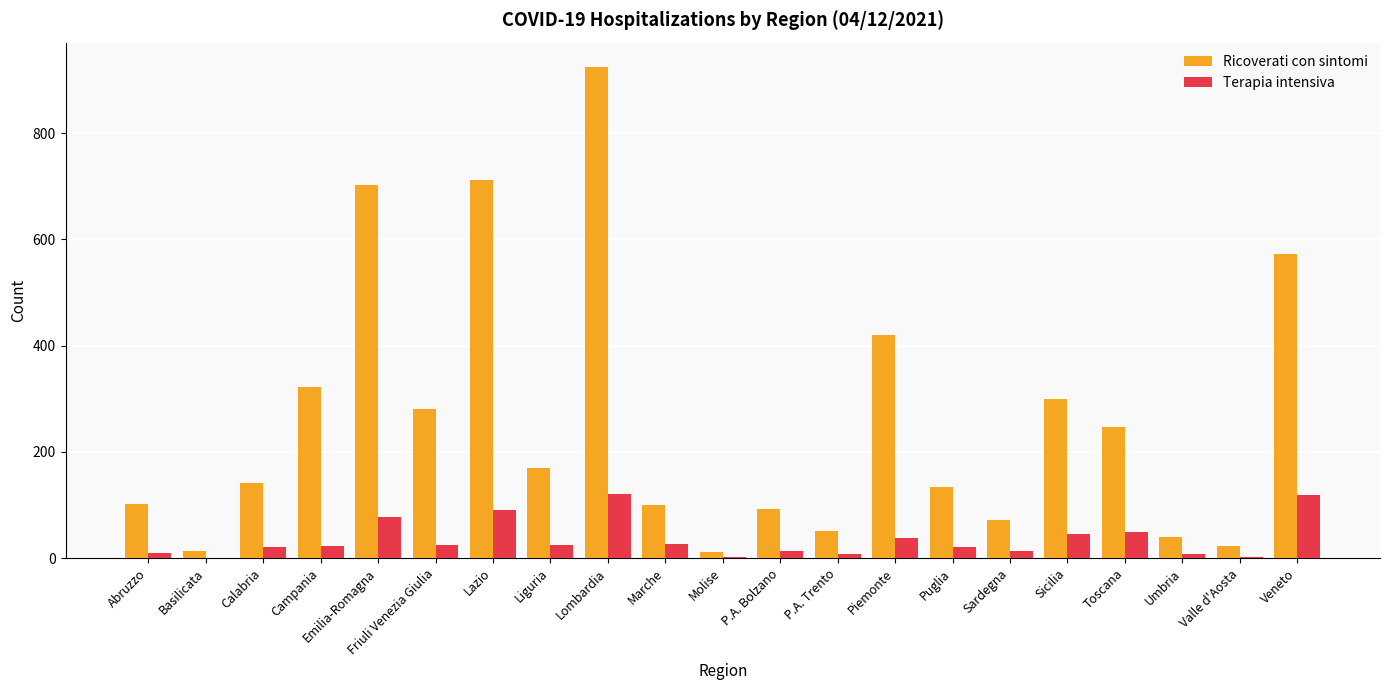

Is the value of Ricoverati con sintomi at Lombardia greater than the value of Terapia intensiva at P.A. Trento?

Yes